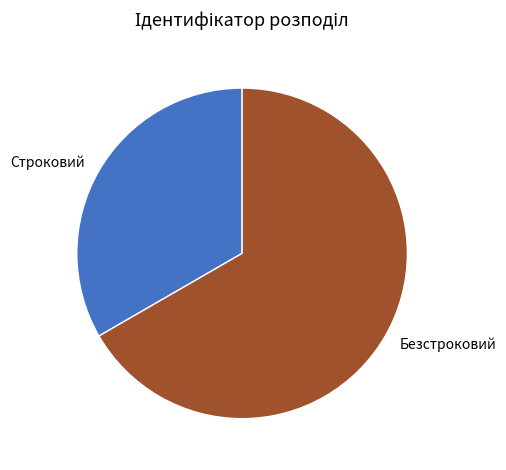

How many segments does this pie chart have?

2